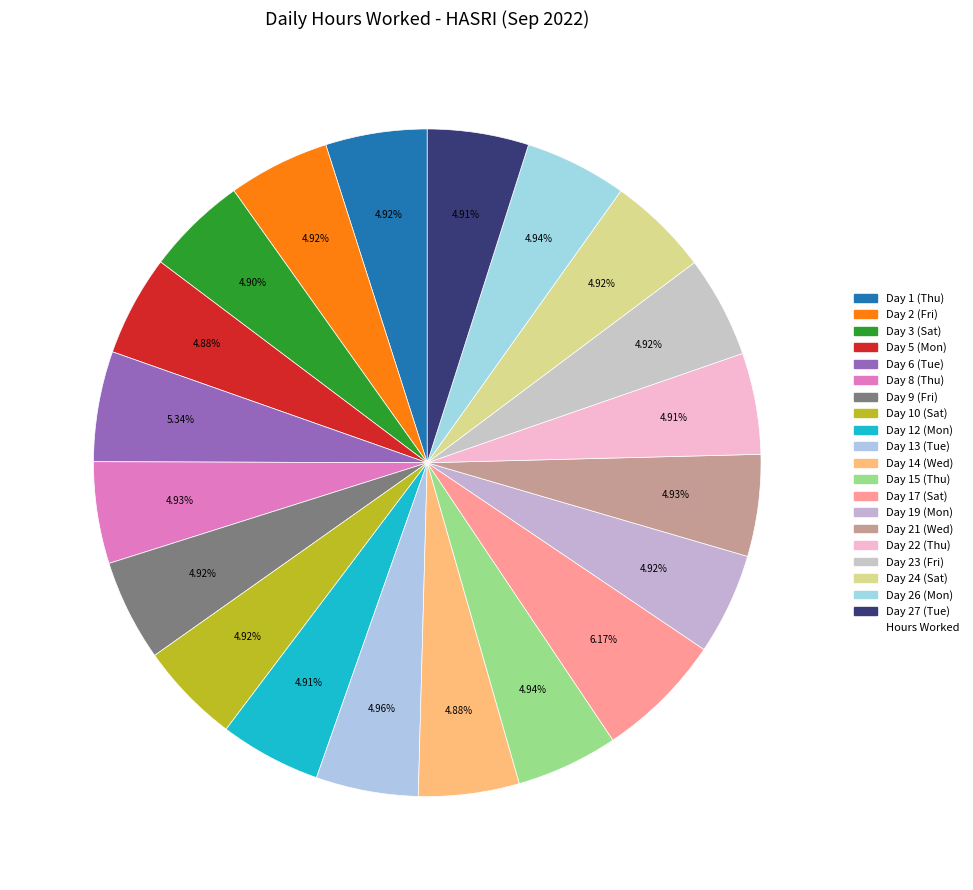

How many segments does this pie chart have?

20